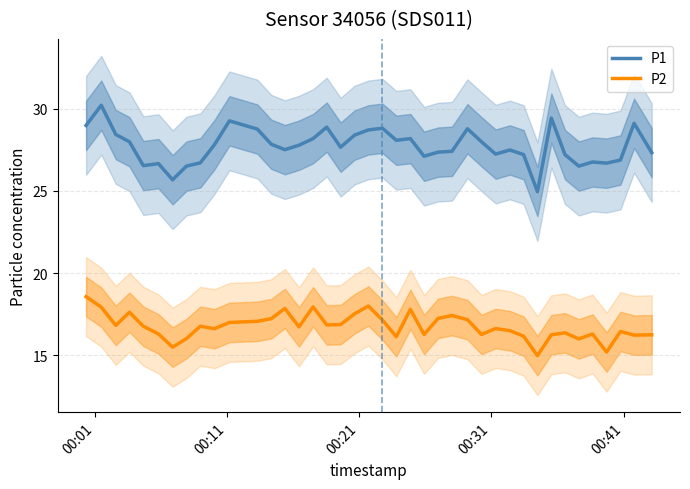

How many interior local peaks does the P2 series have?

11